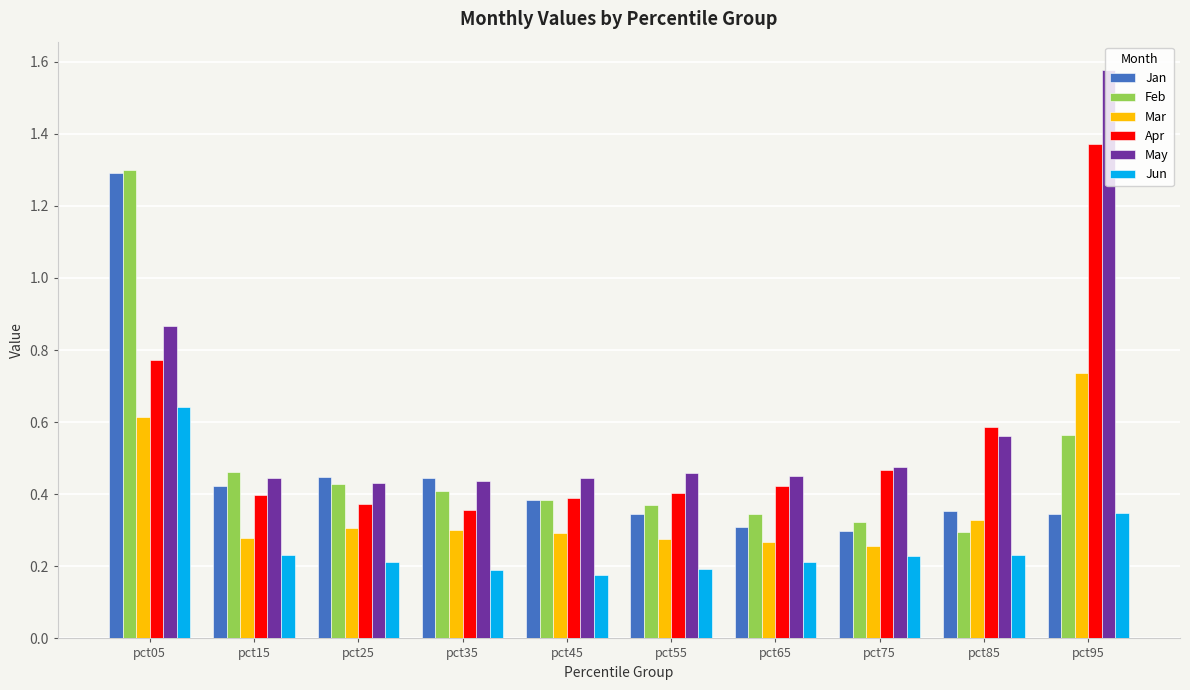

What is the value of the Feb bar at the 1st from the left?

1.3